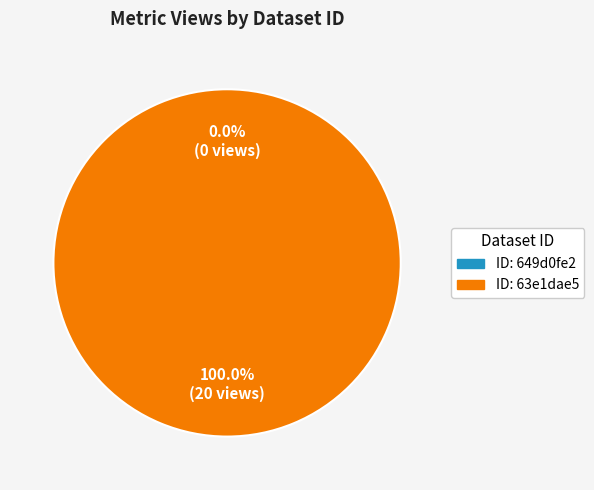

Count the number of slices in the pie.

2